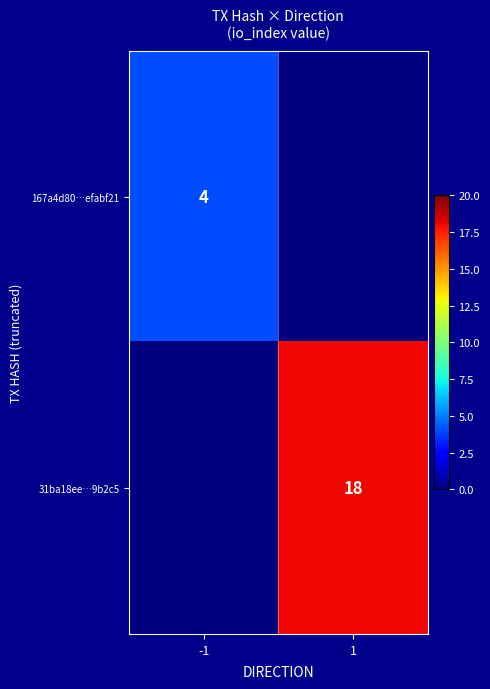

True or false: 167a4d80…efabf21 has a value of 4 at -1.

True